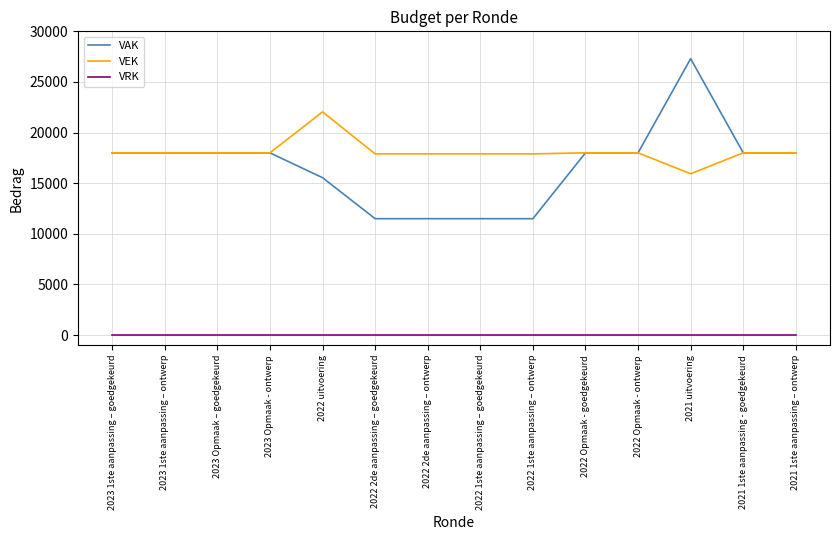

Which series changed the most between 2022 uitvoering and 2021 uitvoering?

VAK